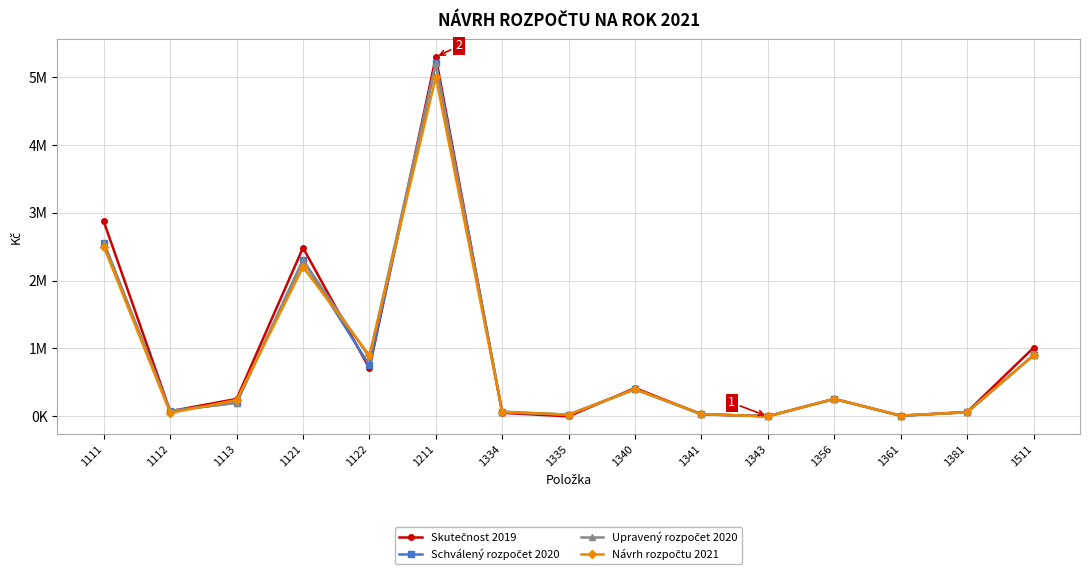

What is the value of the Schválený rozpočet 2020 point at the 5th from the left?

750000.0